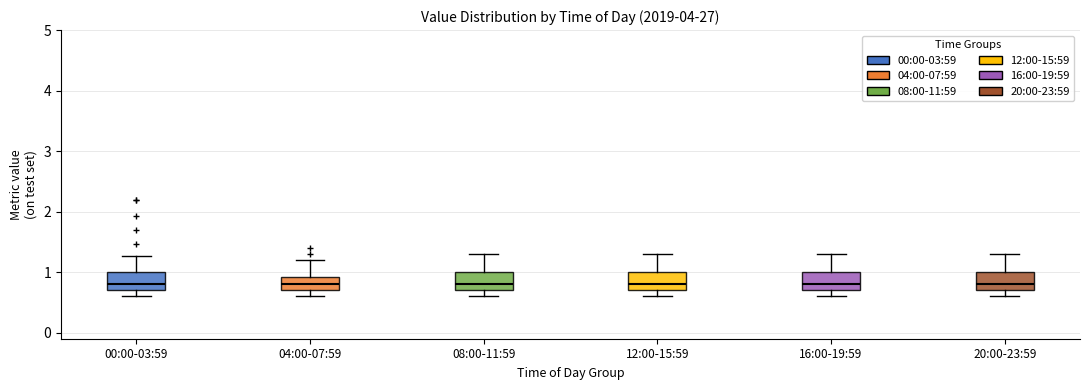

Reading left to right, transcribe this box plot: for each box, give where its median line is, the range the box spans, and where its two whiskers end, as read against the y-axis. The values are not printed on the chart, so give them approximately, as read against the axis.

00:00-03:59: median 0.8, box 0.7 to 1.0, whiskers 0.6 to 1.3
04:00-07:59: median 0.8, box 0.7 to 0.9, whiskers 0.6 to 1.2
08:00-11:59: median 0.8, box 0.7 to 1.0, whiskers 0.6 to 1.3
12:00-15:59: median 0.8, box 0.7 to 1.0, whiskers 0.6 to 1.3
16:00-19:59: median 0.8, box 0.7 to 1.0, whiskers 0.6 to 1.3
20:00-23:59: median 0.8, box 0.7 to 1.0, whiskers 0.6 to 1.3